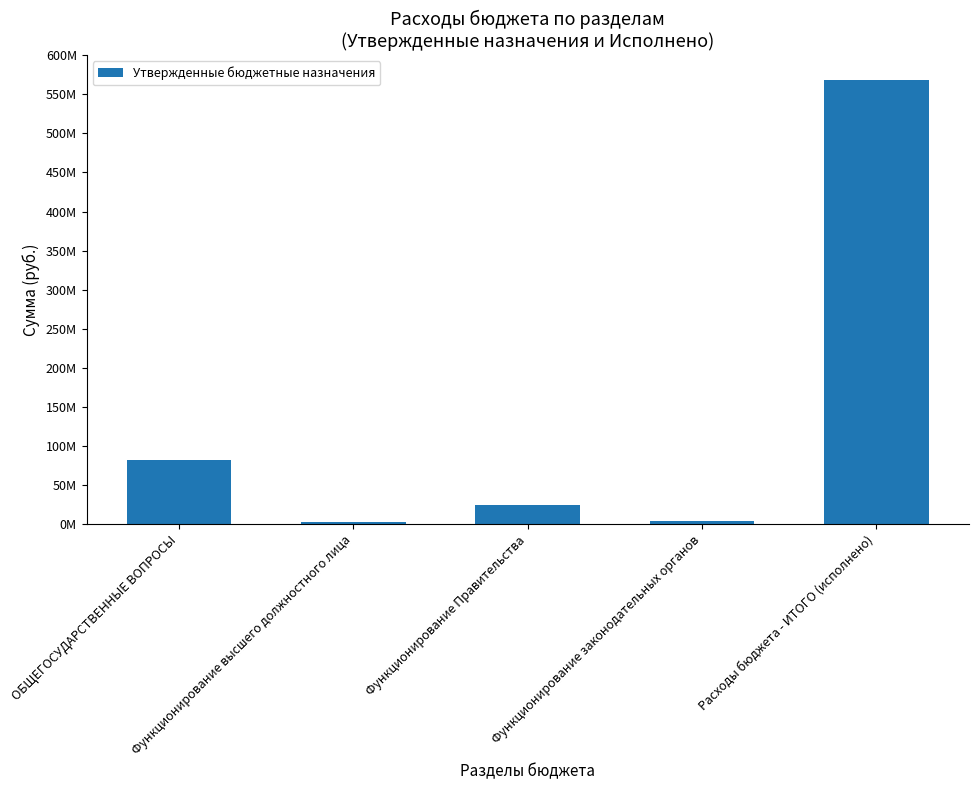

At which label is the value closest to 285429822?

ОБЩЕГОСУДАРСТВЕННЫЕ ВОПРОСЫ